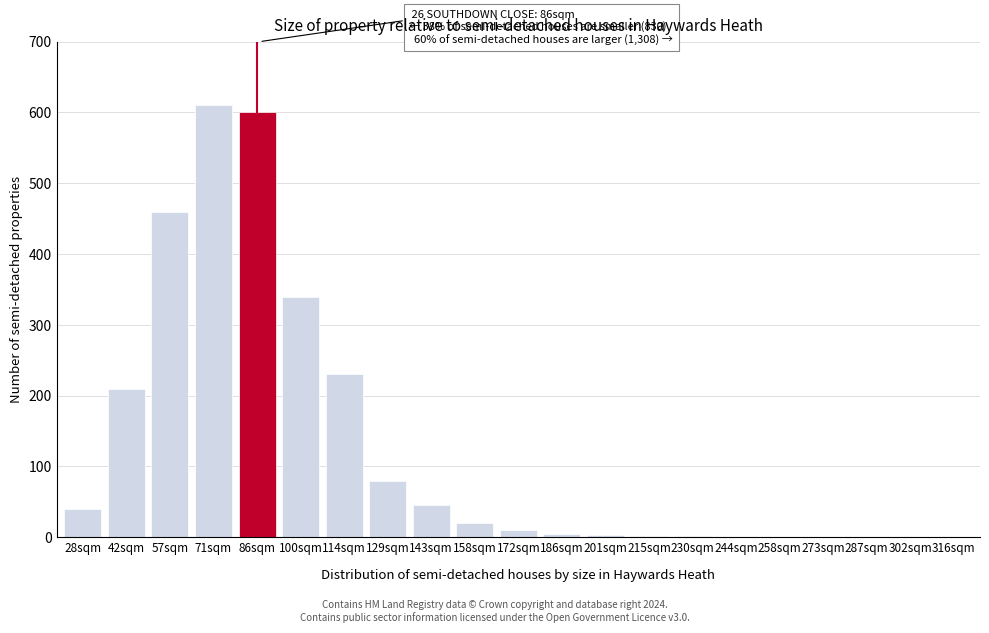

The chart shows a value of 10 at 172sqm. True or false?

True